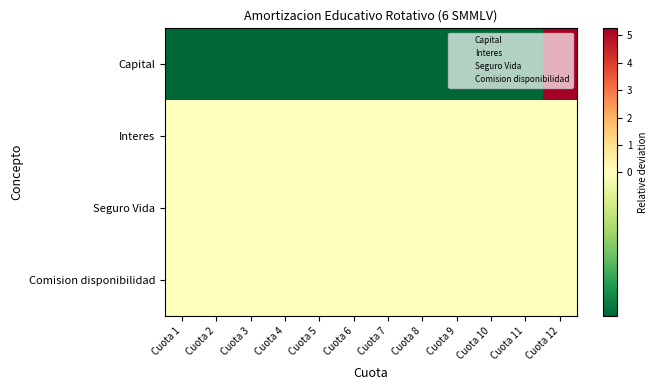

What is the total value across all series at Cuota 5?

-0.5